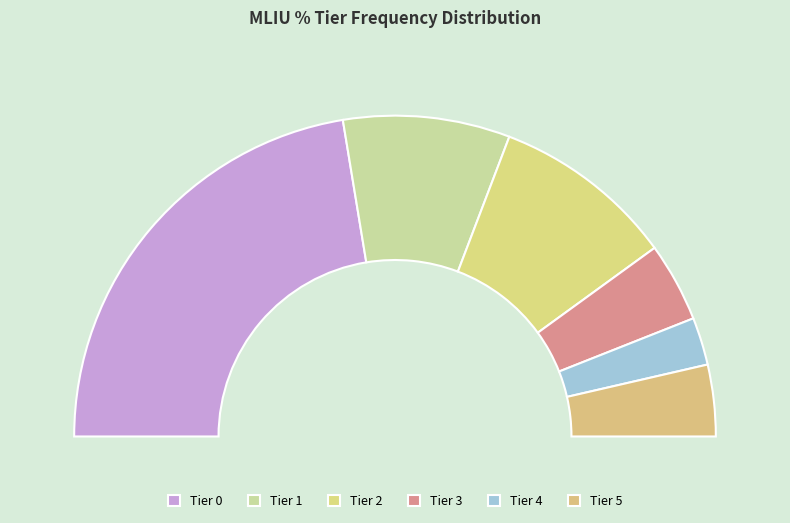

To the nearest percent, what is the difference between the 4 and 0 slice percentages?

40%